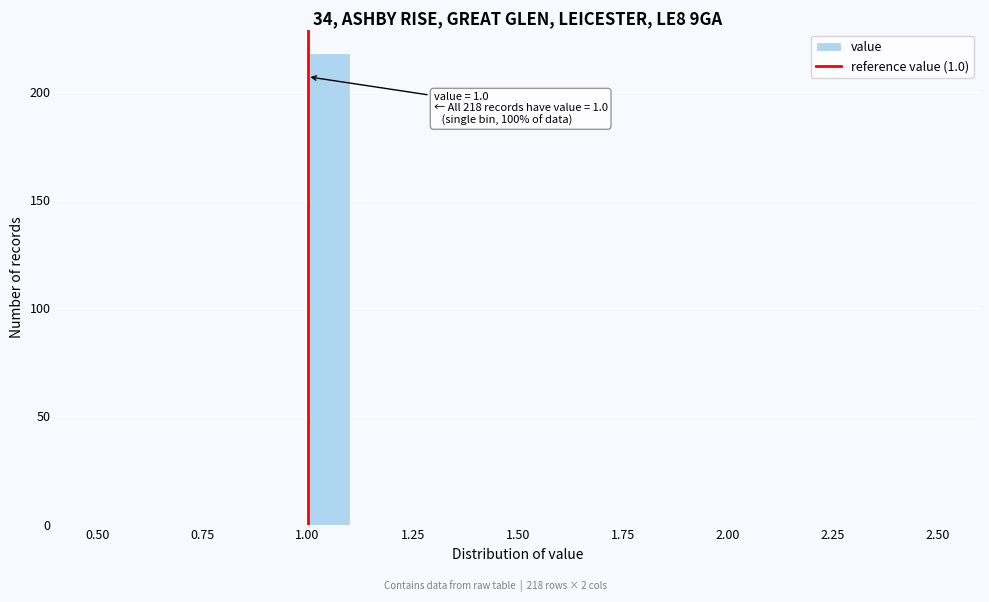

Read against the x-axis, roughly where is the centre of the tallest bar?

1.05